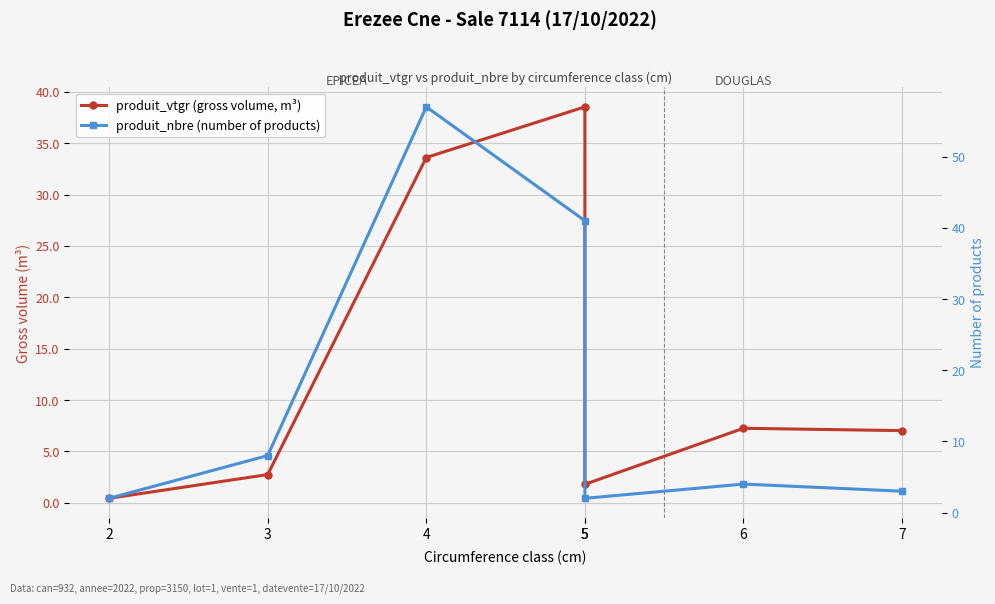

What is the total value across all series at 7?

10.0